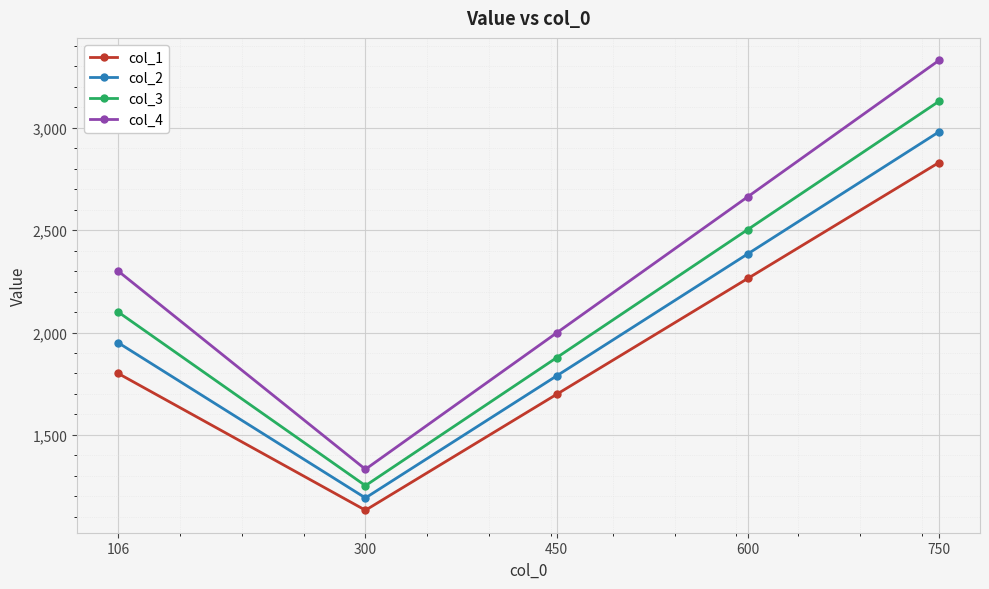

At which category is the sum across all series the highest?

750